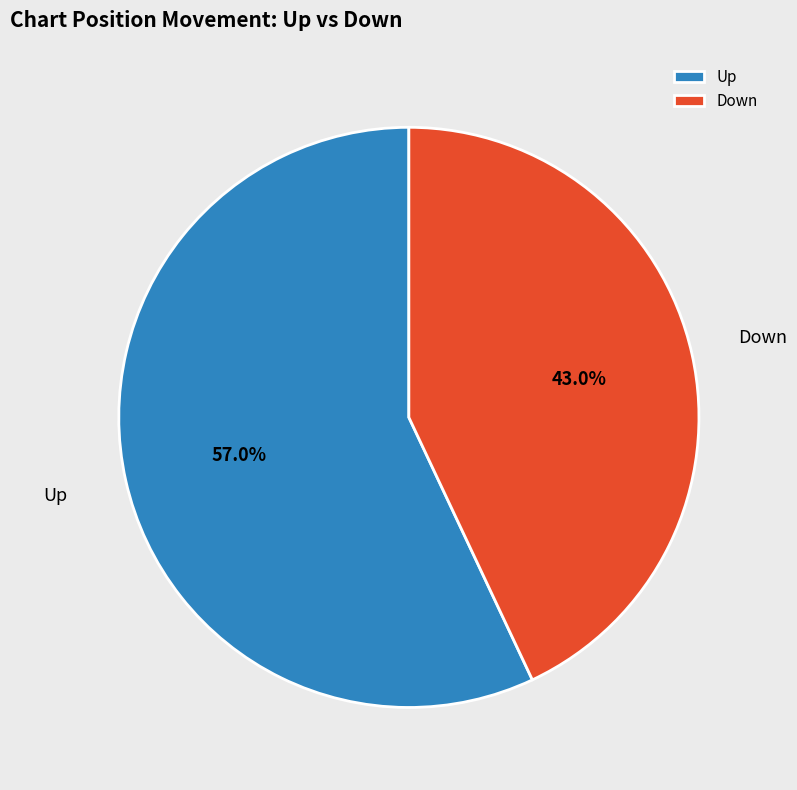

Which slice is the smallest?

Down